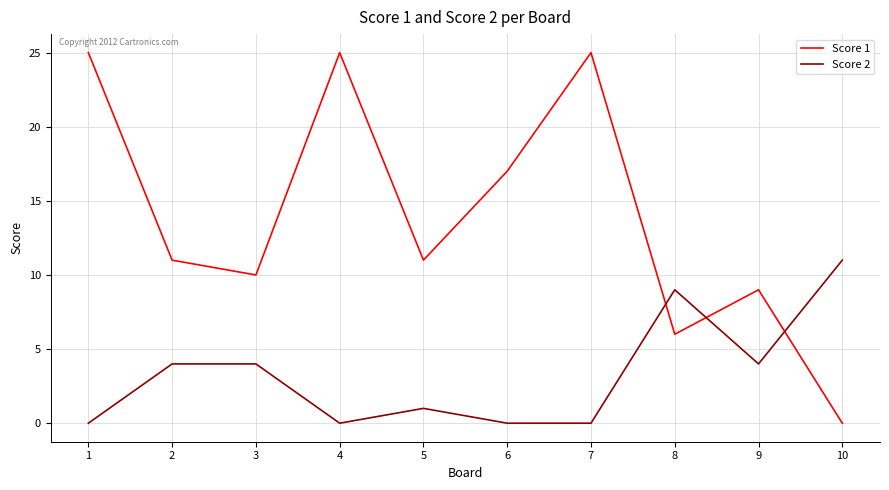

Is the value of Score 1 at 9 greater than the value of Score 2 at 5?

Yes